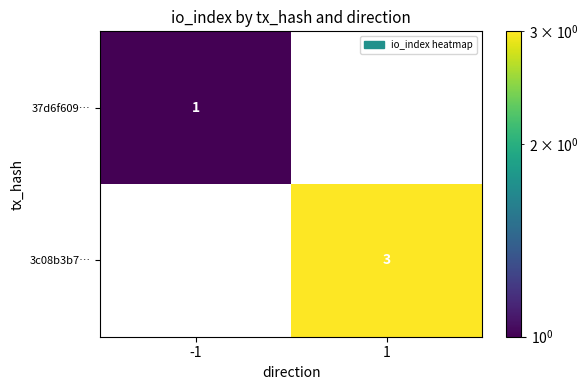

At which category does the chart reach its peak across all series?

1